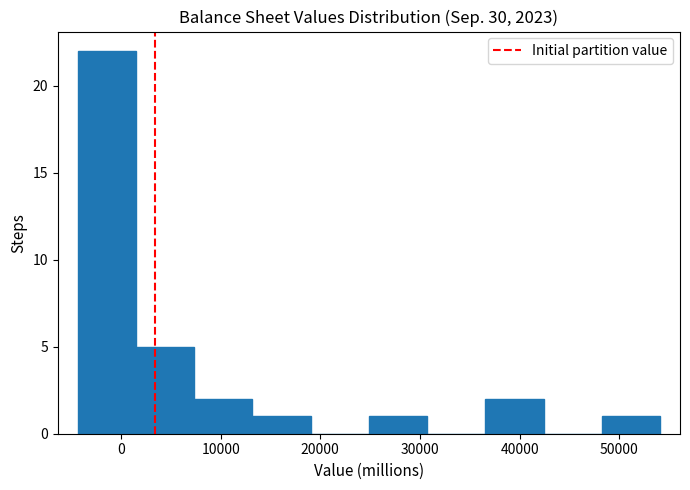

Reading left to right, transcribe this chart: for each bar, give the range it covers on the x-axis and its height. Neither the bar edges nor the heights are printed on the chart, so give them approximately, as read against the axes.

-4000 to 2000: 22
2000 to 7000: 5
7000 to 13000: 2
13000 to 19000: 1
19000 to 25000: 0
25000 to 31000: 1
31000 to 37000: 0
37000 to 42000: 2
42000 to 48000: 0
48000 to 54000: 1